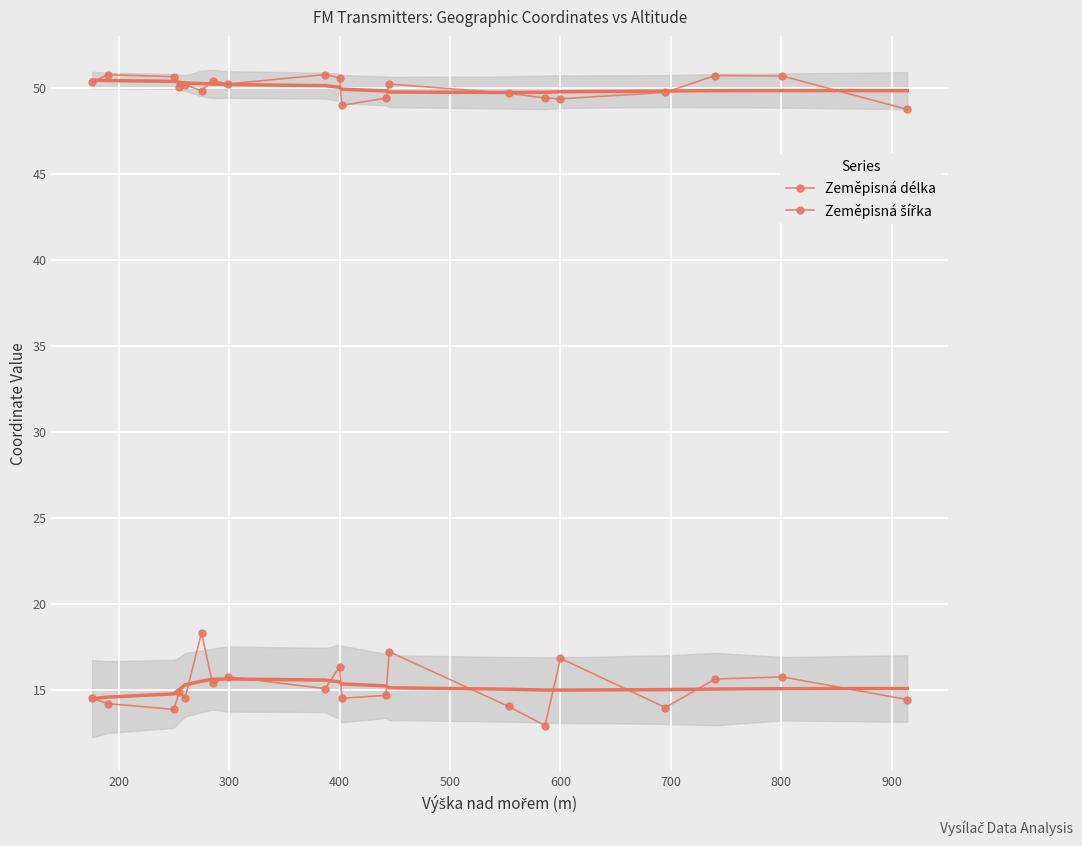

True or false: Zeměpisná šířka and Zeměpisná délka cross at least once.

False